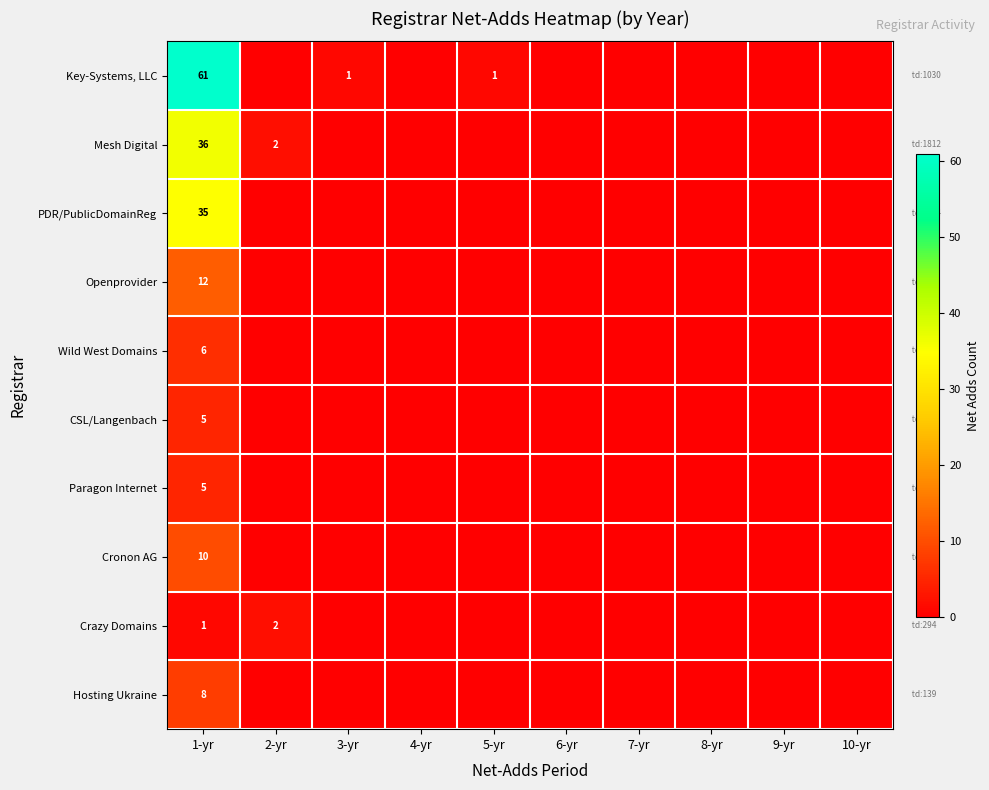

Which category has the highest value across all series?

1-yr